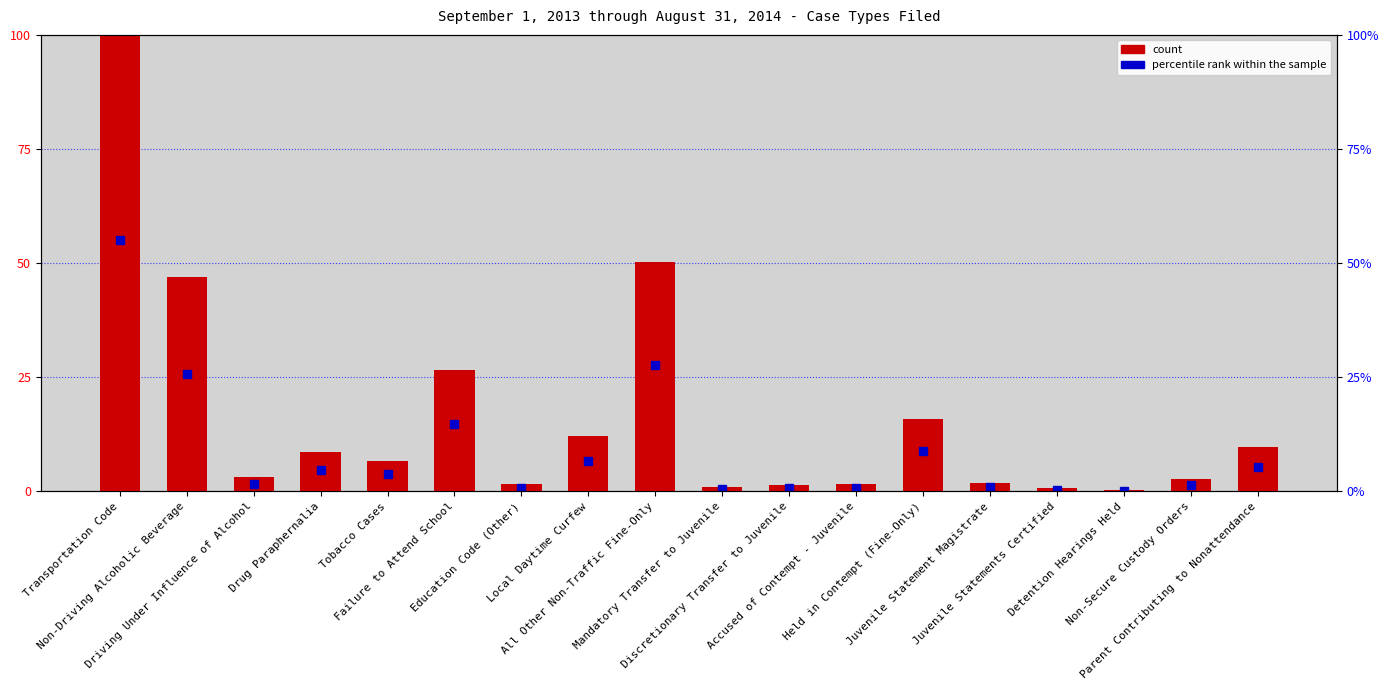

What is the difference between the maximum and second lowest values?

99.2